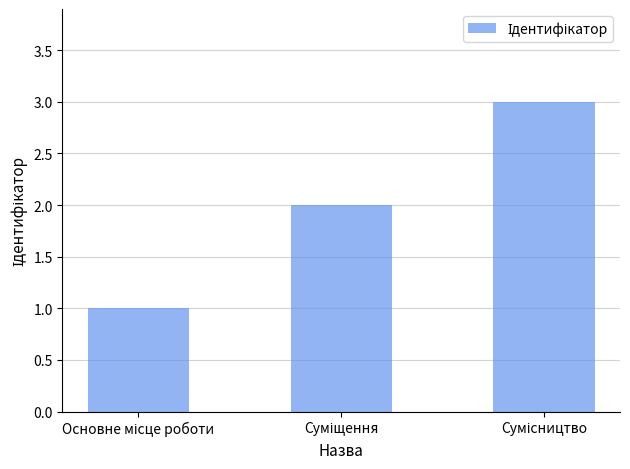

What is the difference between the maximum and minimum values?

2